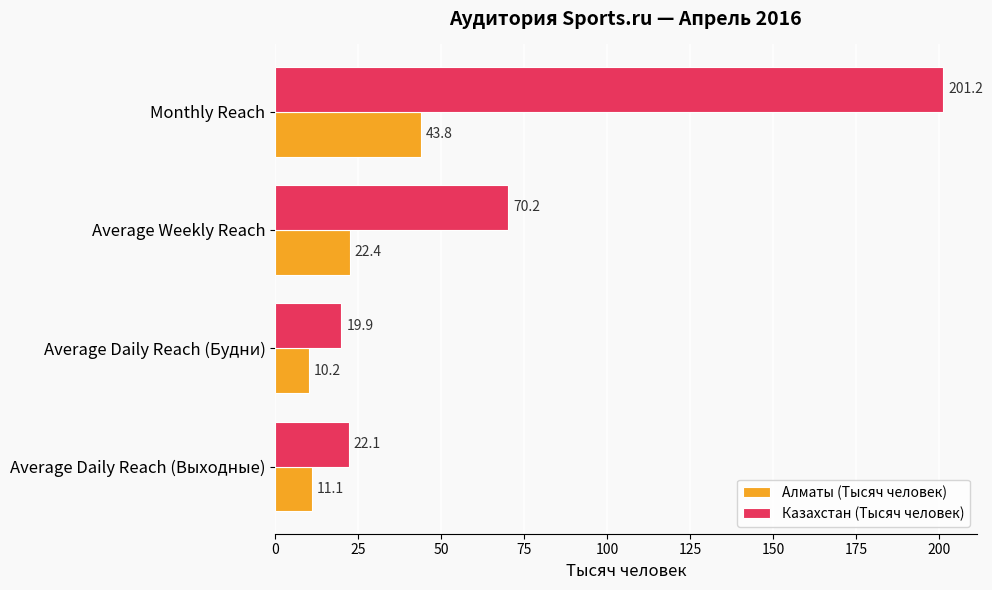

At which label is Алматы (Тысяч человек) closest to 27?

Average Weekly Reach